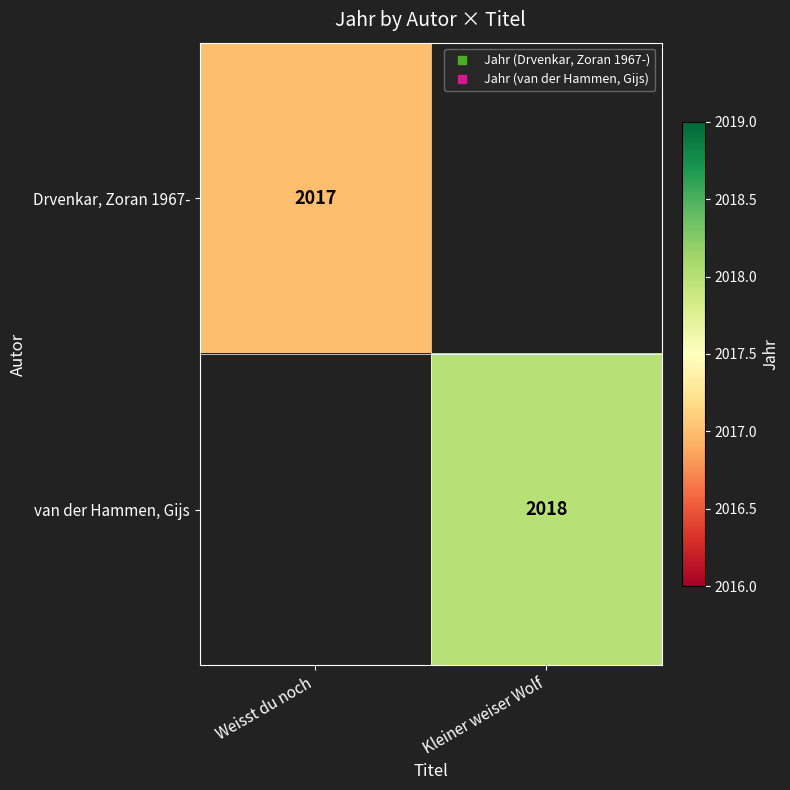

The value of van der Hammen, Gijs at Kleiner weiser Wolf is 2018.0. True or false?

True